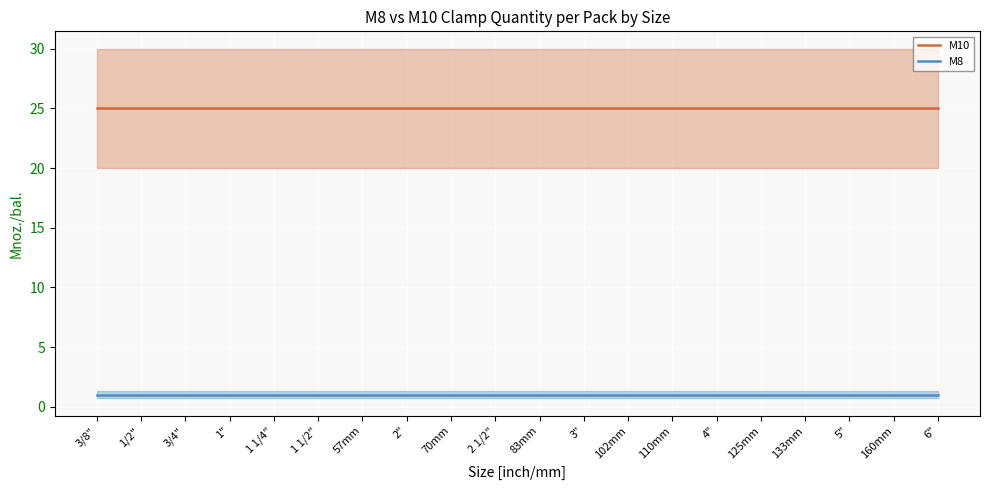

Is it true that M10 equals 44 at 1/2"?

False